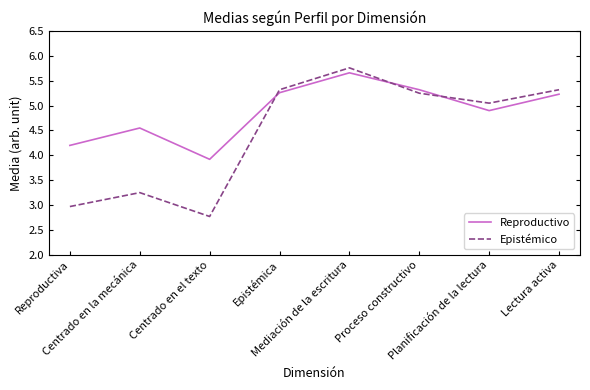

What are all the series names shown in the legend?

Reproductivo, Epistémico